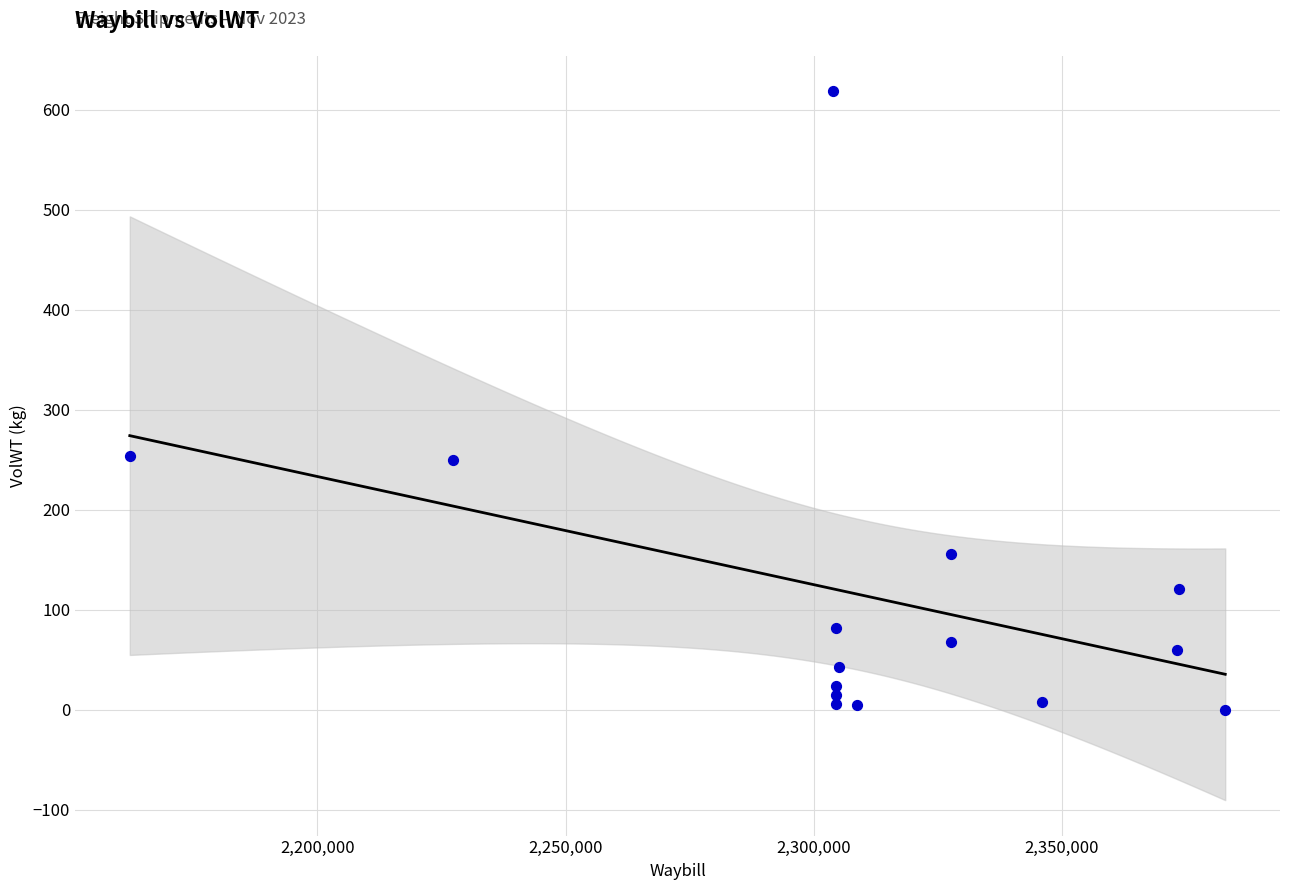

What is the range of X values (max minus min)?

220626.0